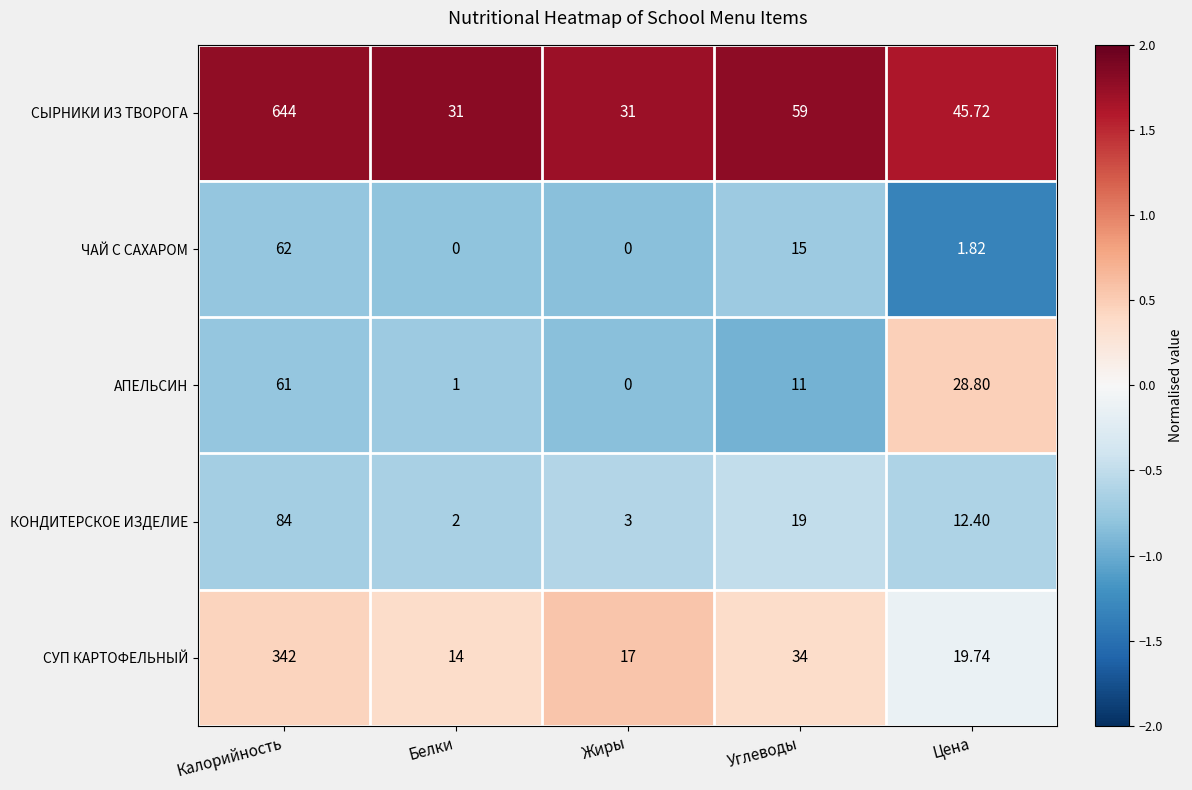

Which series has the largest range (max minus min)?

СЫРНИКИ ИЗ ТВОРОГА